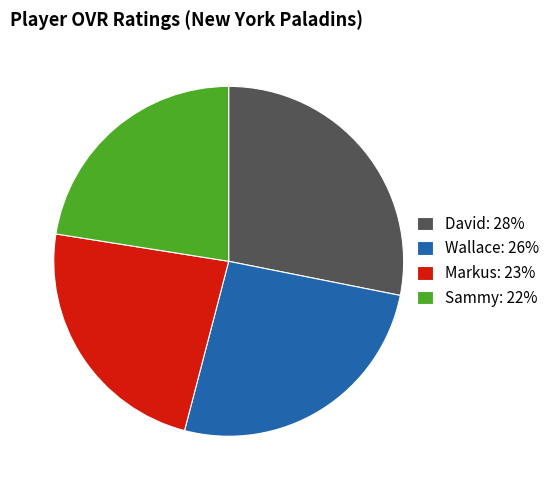

Is David the majority of the pie?

No